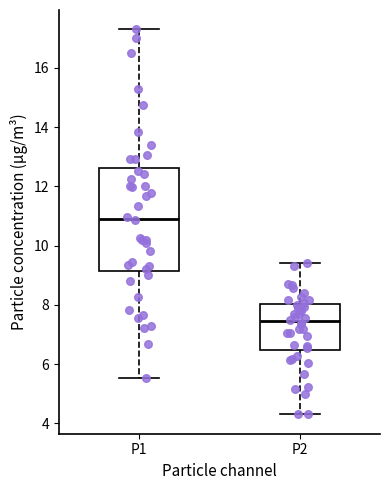

Which box is the tallest, from its lower edge to its upper edge?

P1